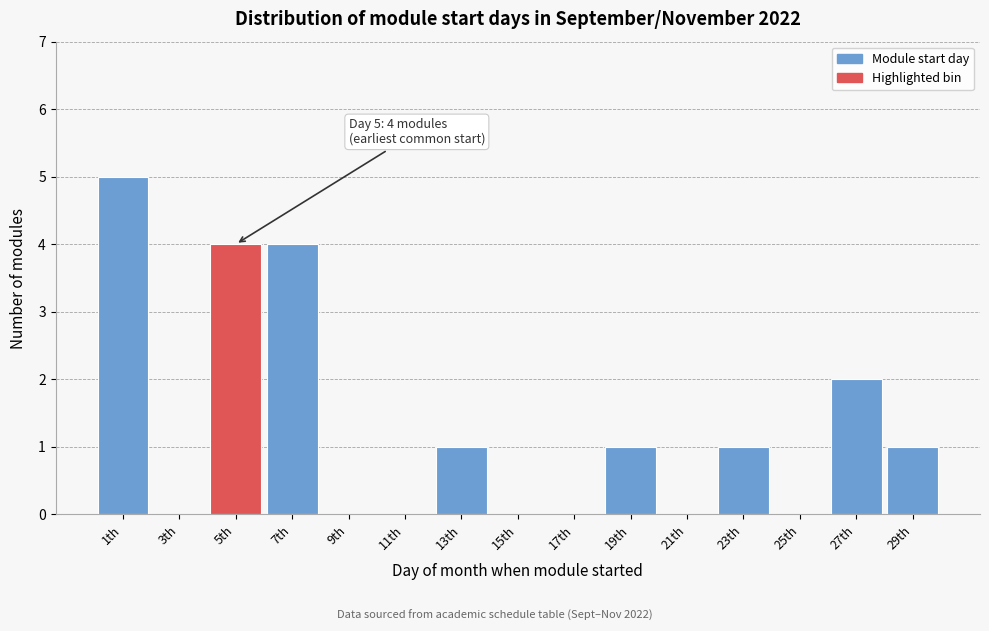

Reading left to right, extract all data points from this chart.

1th=5	3th=0	5th=4	7th=4	9th=0	11th=0	13th=1	15th=0	17th=0	19th=1	21th=0	23th=1	25th=0	27th=2	29th=1